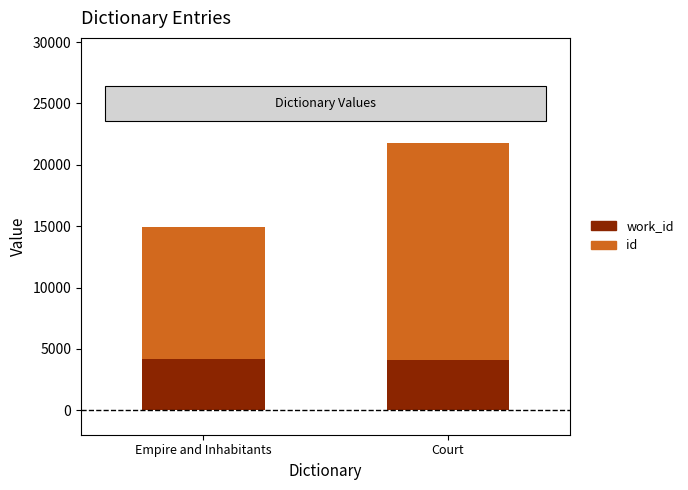

At which category is the sum across all series the highest?

Court